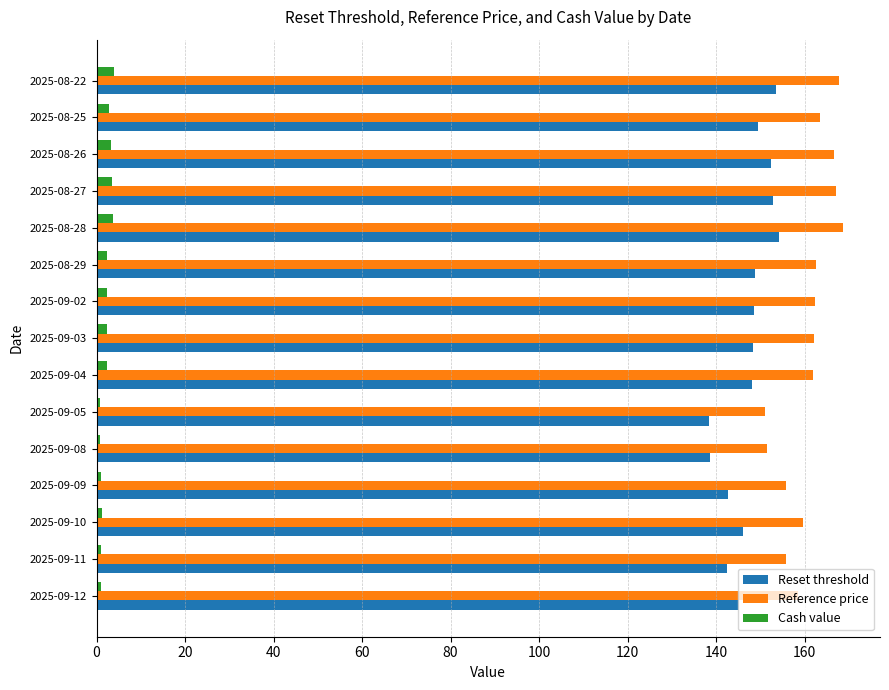

What is the difference between the second highest and minimum values in the Reset threshold series?

15.2